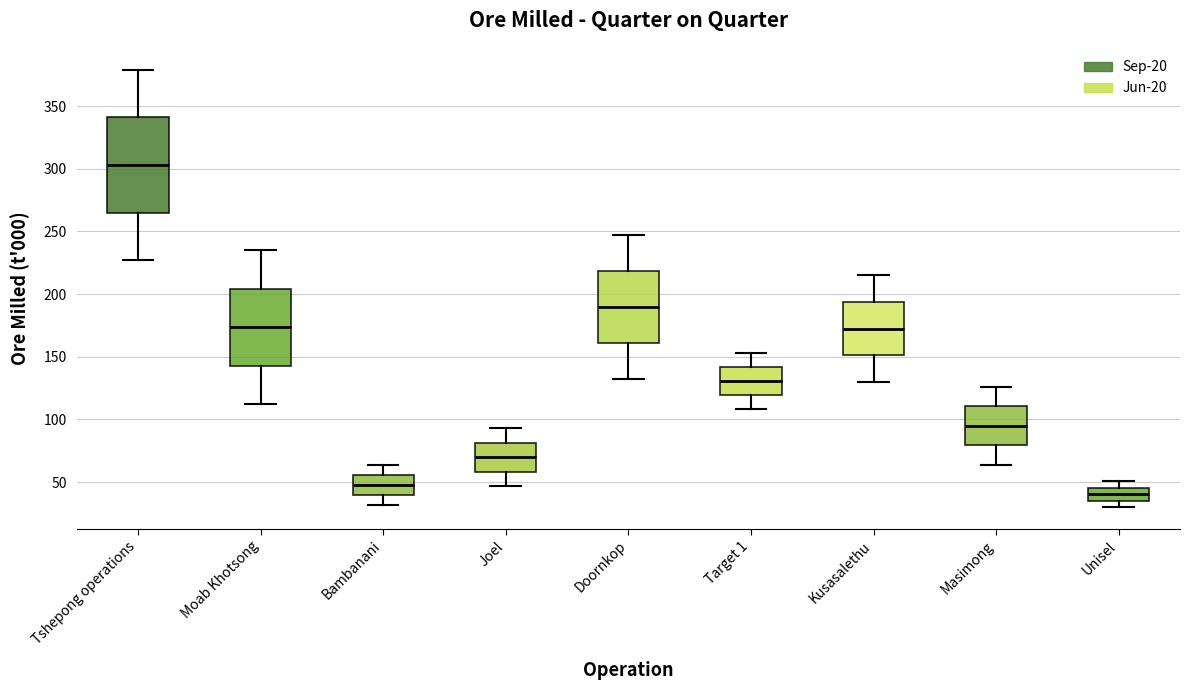

Reading left to right, transcribe this box plot: for each box, give where its median line is, the range the box spans, and where its two whiskers end, as read against the y-axis. The values are not printed on the chart, so give them approximately, as read against the axis.

Tshepong operations: median 305, box 265 to 340, whiskers 225 to 380
Moab Khotsong: median 175, box 145 to 205, whiskers 110 to 235
Bambanani: median 50, box 40 to 55, whiskers 30 to 65
Joel: median 70, box 60 to 80, whiskers 45 to 95
Doornkop: median 190, box 160 to 220, whiskers 130 to 245
Target 1: median 130, box 120 to 140, whiskers 110 to 155
Kusasalethu: median 175, box 150 to 195, whiskers 130 to 215
Masimong: median 95, box 80 to 110, whiskers 65 to 125
Unisel: median 40, box 35 to 45, whiskers 30 to 50